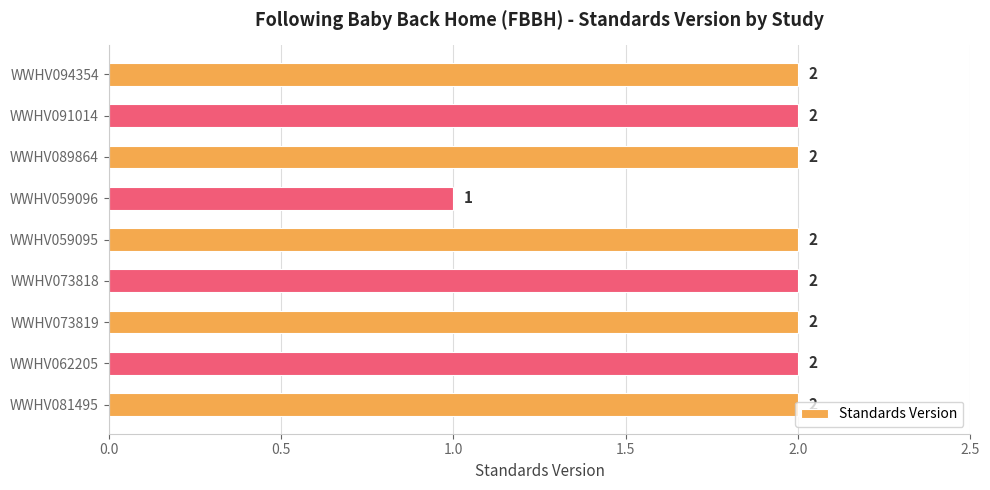

The value at WWHV059095 is 1. True or false?

False